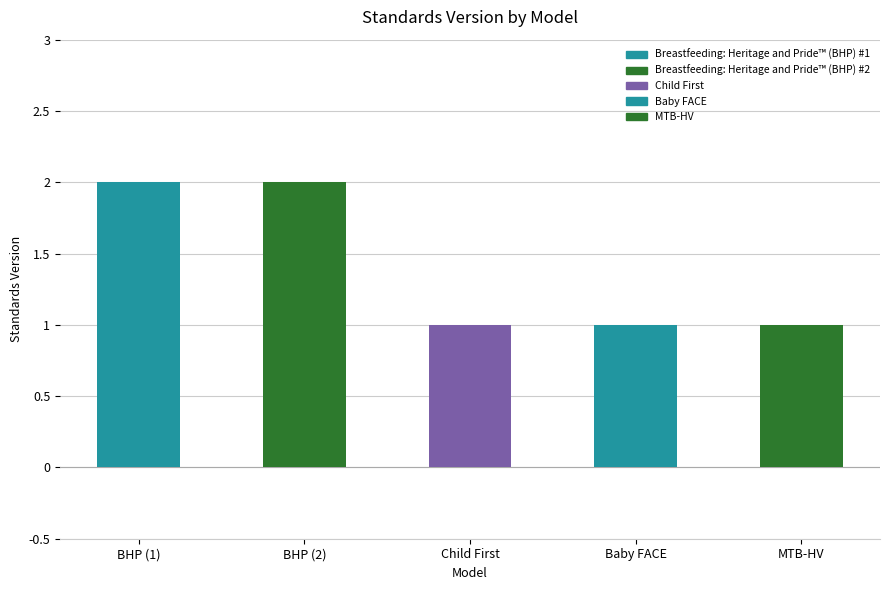

Reading right to left, list all the values displayed in this chart.

1	1	1	2	2